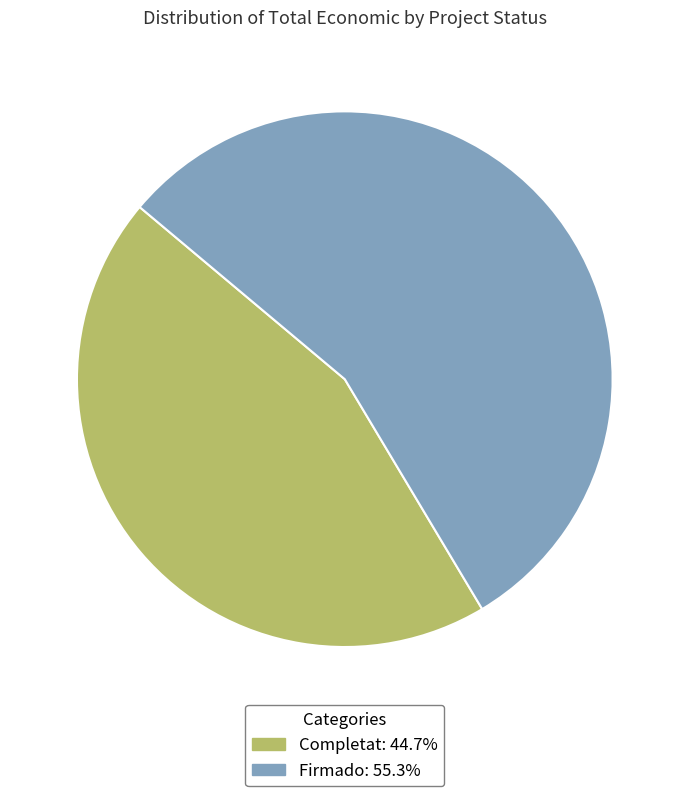

How many segments does this pie chart have?

2